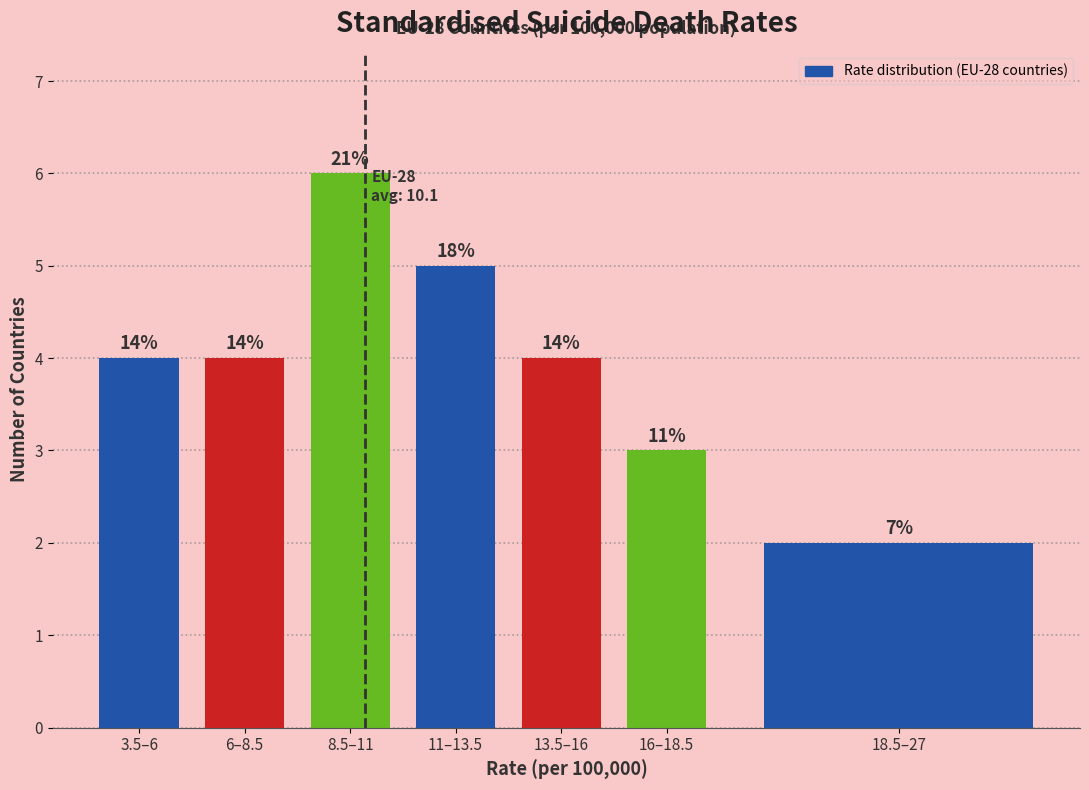

Are the bars horizontal?

No